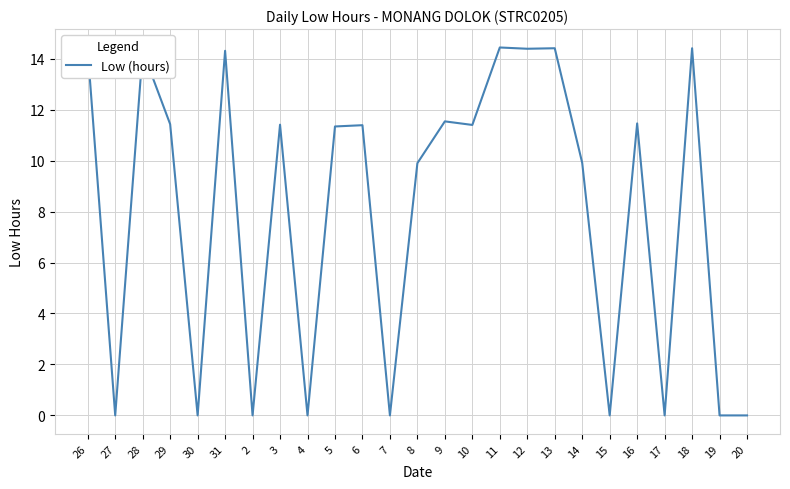

What is the difference between the maximum and minimum values?

14.4